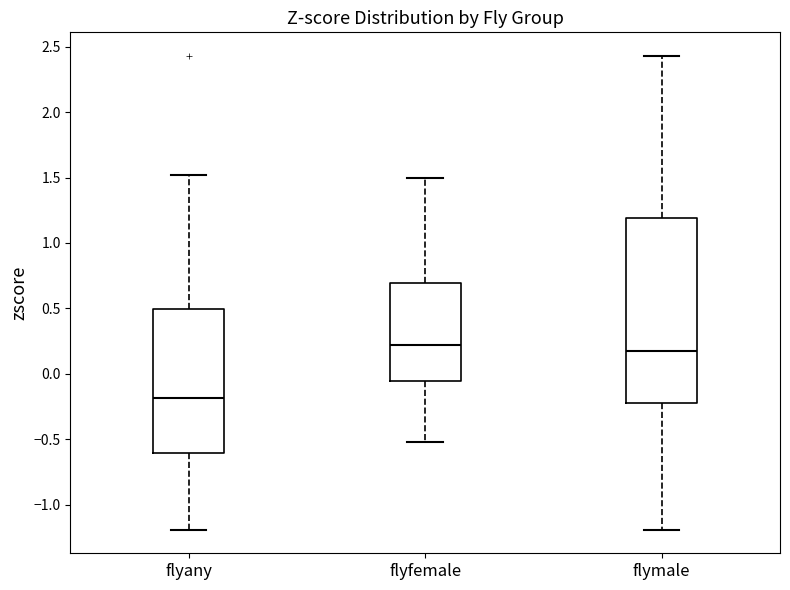

Where does the lower whisker of the box for flymale end on the y-axis? The values are not printed on the chart, so give them approximately, as read against the axis.

-1.20